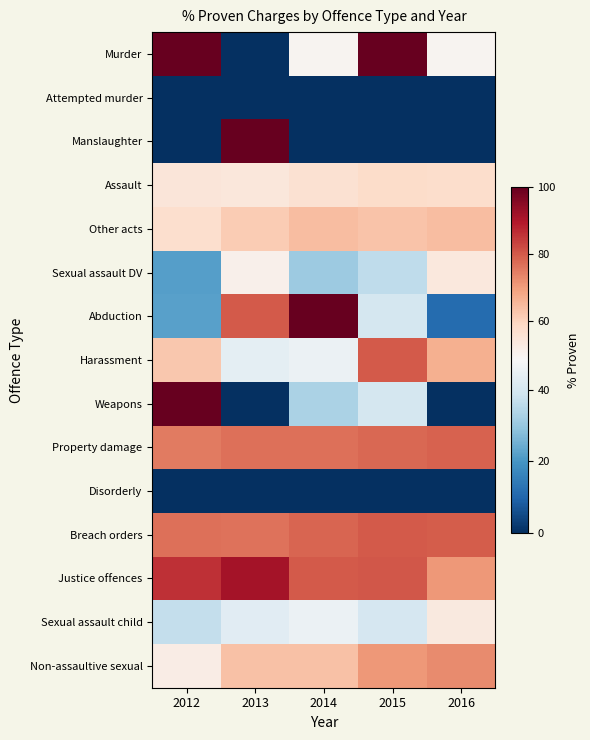

Reading right to left, list all the values displayed in this chart.

Murder: 2016=50.0	2015=100.0	2014=50.0	2013=0.0	2012=100.0
Attempted murder: 2016=0.0	2015=0.0	2014=0.0	2013=0.0	2012=0.0
Manslaughter: 2016=0.0	2015=0.0	2014=0.0	2013=100.0	2012=0.0
Assault: 2016=57.4	2015=57.8	2014=56.3	2013=54.3	2012=54.8
Other acts: 2016=64.5	2015=63.0	2014=64.3	2013=61.4	2012=57.2
Sexual assault DV: 2016=53.8	2015=36.3	2014=30.8	2013=51.1	2012=21.8
Abduction: 2016=11.1	2015=40.0	2014=100.0	2013=80.0	2012=22.2
Harassment: 2016=66.7	2015=80.0	2014=45.5	2013=43.8	2012=62.5
Weapons: 2016=0.0	2015=40.0	2014=33.3	2013=0.0	2012=100.0
Property damage: 2016=79.0	2015=77.9	2014=76.9	2013=76.9	2012=75.2
Disorderly: 2016=0.0	2015=0.0	2014=0.0	2013=0.0	2012=0.0
Breach orders: 2016=79.8	2015=80.2	2014=78.5	2013=76.3	2012=76.8
Justice offences: 2016=70.9	2015=80.3	2014=80.0	2013=91.2	2012=86.2
Sexual assault child: 2016=53.4	2015=40.5	2014=45.6	2013=43.0	2012=36.8
Non-assaultive sexual: 2016=73.0	2015=70.7	2014=63.6	2013=63.6	2012=52.4